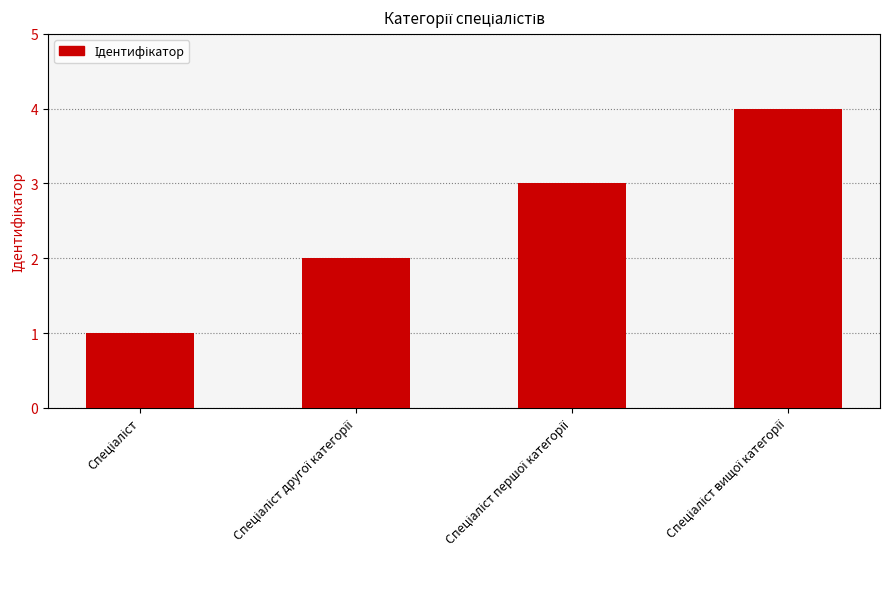

What is the greatest value displayed?

4